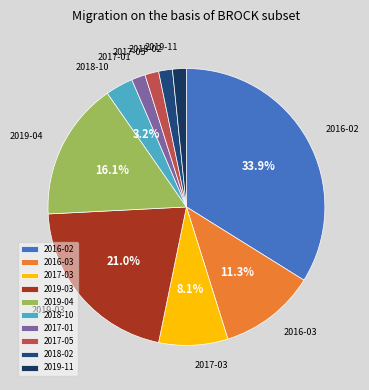

Is there any slice that represents more than half of the pie?

No